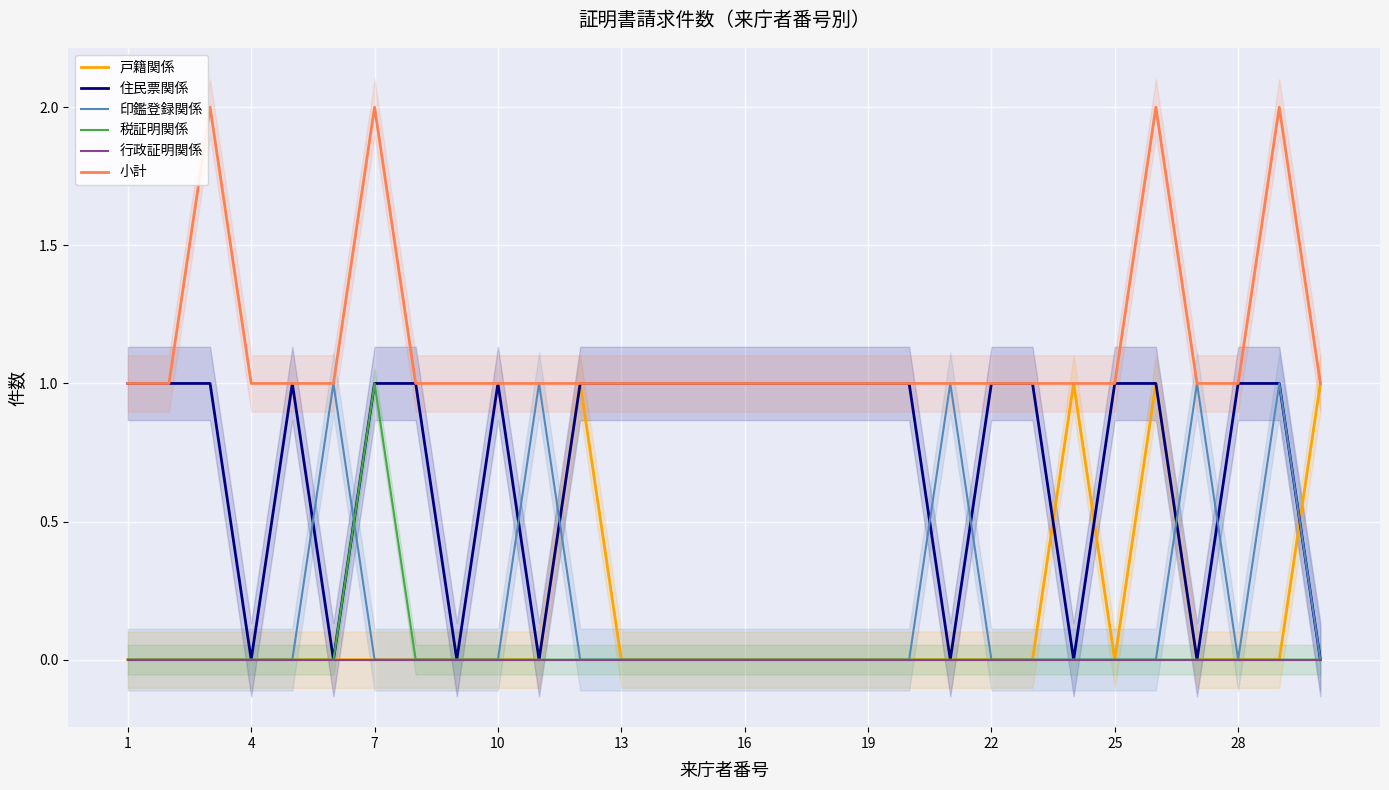

Reading right to left, extract all data points from this chart.

戸籍関係: 1	0	0	0	1	0	1	0	0	0	0	0	0	0	0	0	0	0	1	0	0	0	0	0	0	0	0	0	0	0
住民票関係: 0	1	1	0	1	1	0	1	1	0	1	1	1	1	1	1	1	1	1	0	1	0	1	1	0	1	0	1	1	1
印鑑登録関係: 0	1	0	1	0	0	0	0	0	1	0	0	0	0	0	0	0	0	0	1	0	0	0	0	1	0	0	0	0	0
税証明関係: 0	0	0	0	0	0	0	0	0	0	0	0	0	0	0	0	0	0	0	0	0	0	0	1	0	0	0	0	0	0
行政証明関係: 0	0	0	0	0	0	0	0	0	0	0	0	0	0	0	0	0	0	0	0	0	0	0	0	0	0	0	0	0	0
小計: 1	2	1	1	2	1	1	1	1	1	1	1	1	1	1	1	1	1	1	1	1	1	1	2	1	1	1	2	1	1